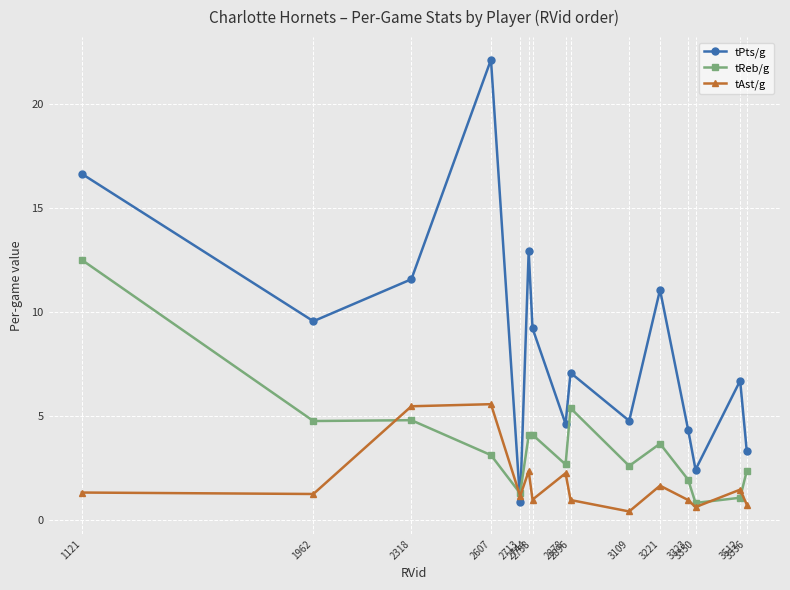

At which label does tPts/g first exceed 7?

1121